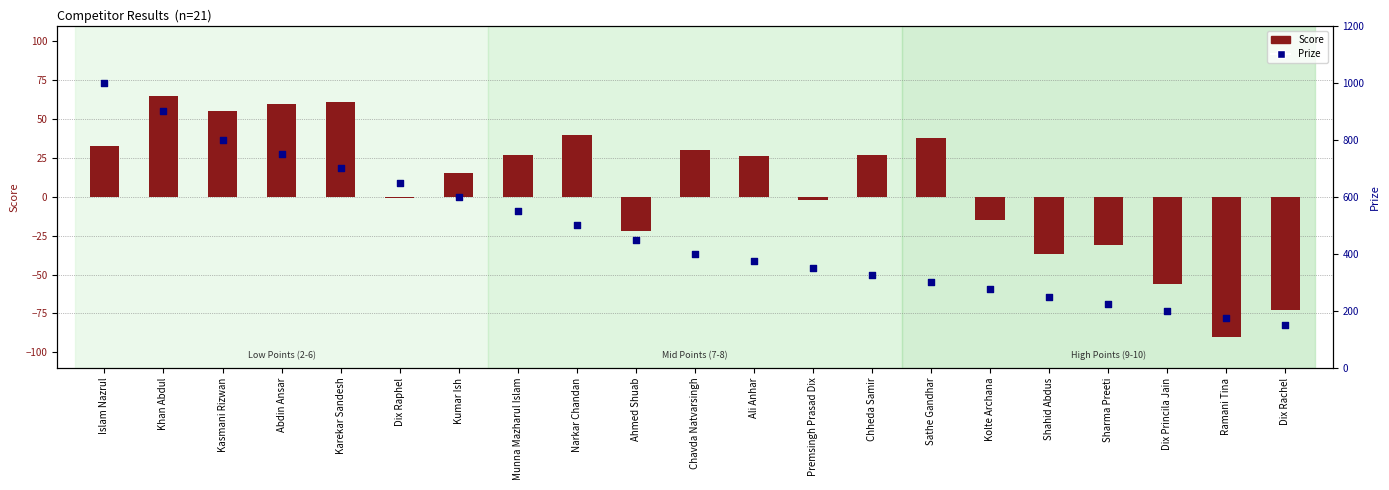

Which series has the widest spread of Y values?

Prize